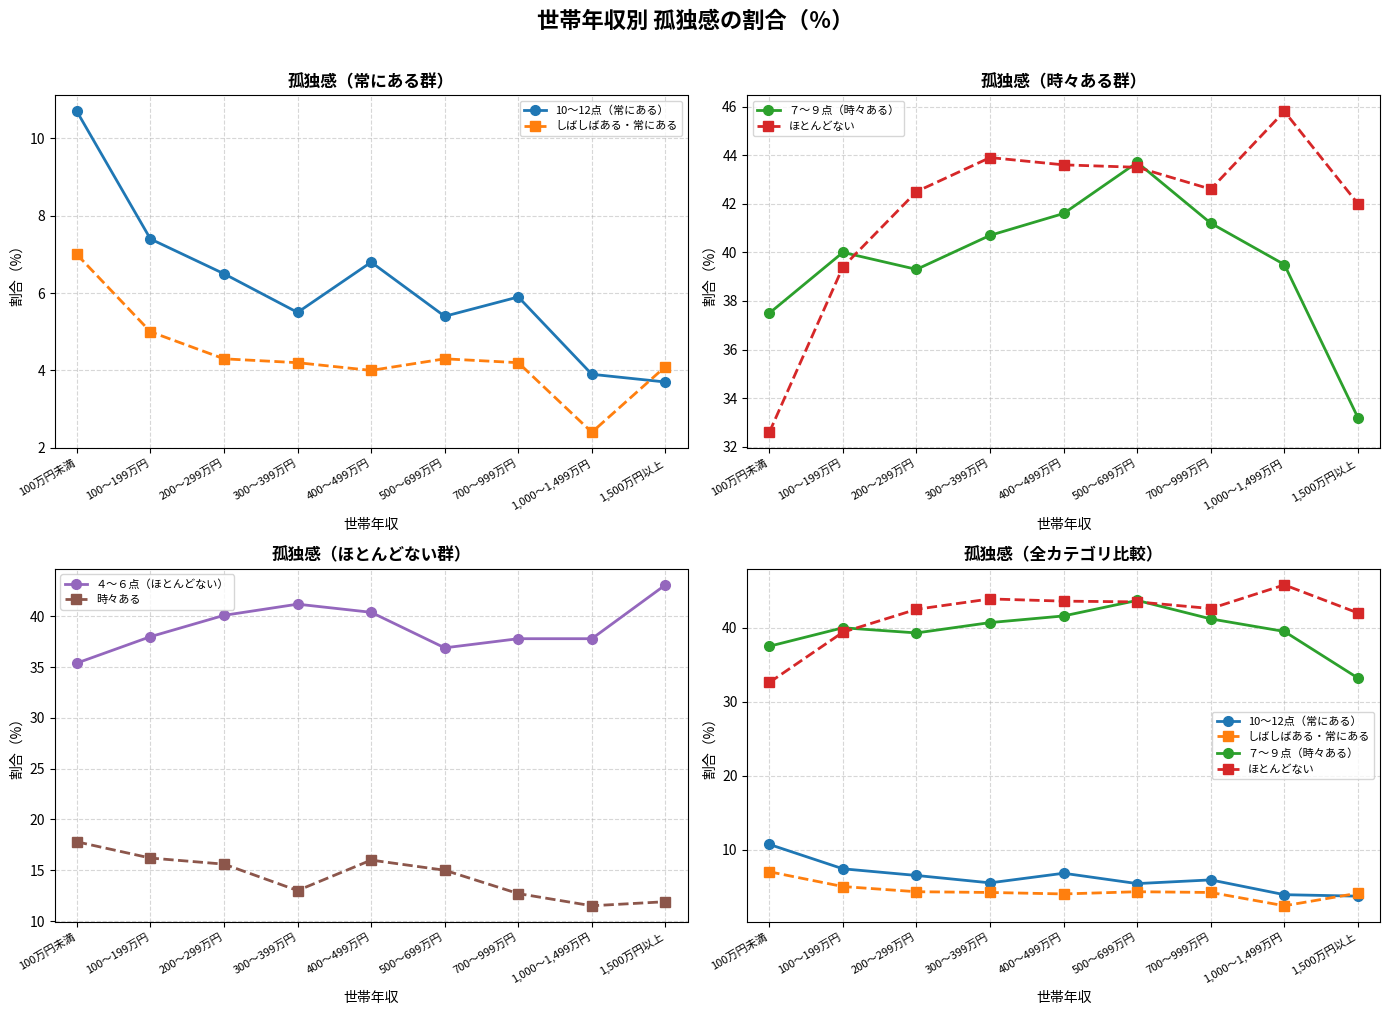

Which series ends up on top after the final intersection of 10～12点（常にある） and しばしばある・常にある?

しばしばある・常にある